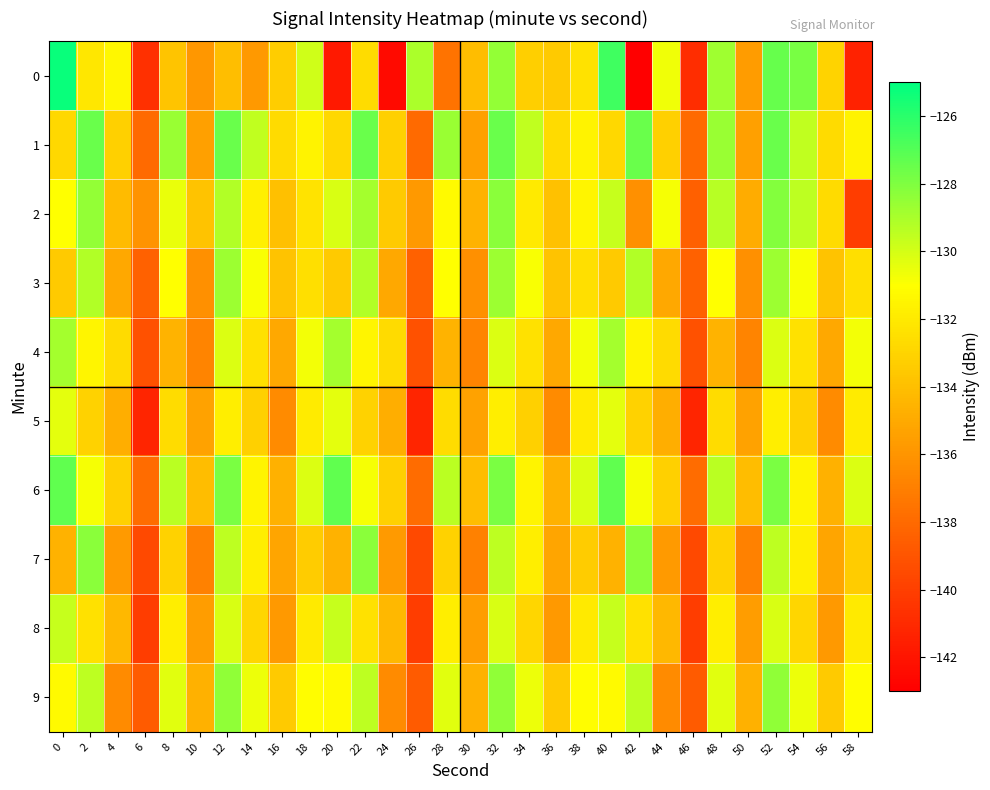

How many data points does each series have?

30